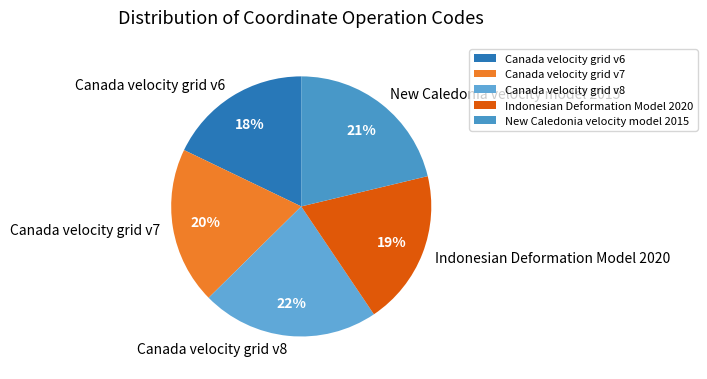

What is the largest slice in the pie chart?

Canada velocity grid v8